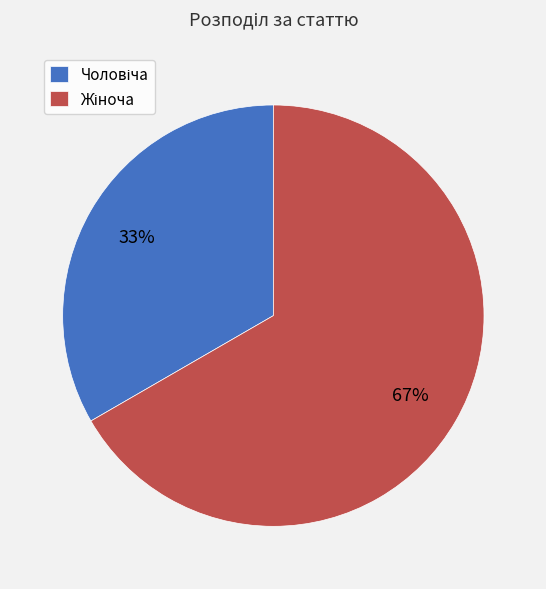

Is there any slice that represents more than half of the pie?

Yes